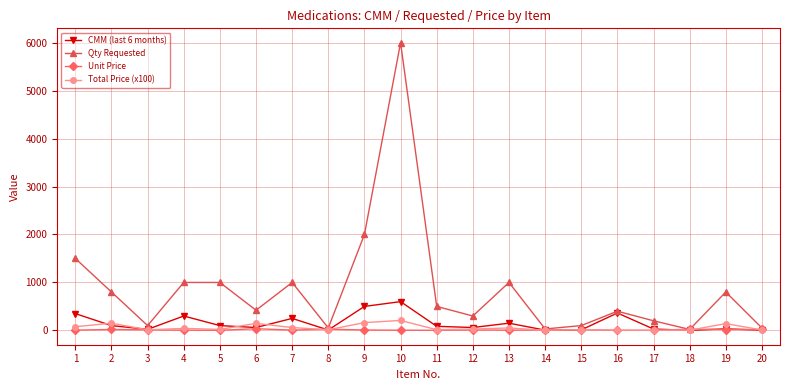

What is the difference between the second highest and minimum values in the Qty Requested series?

1980.0